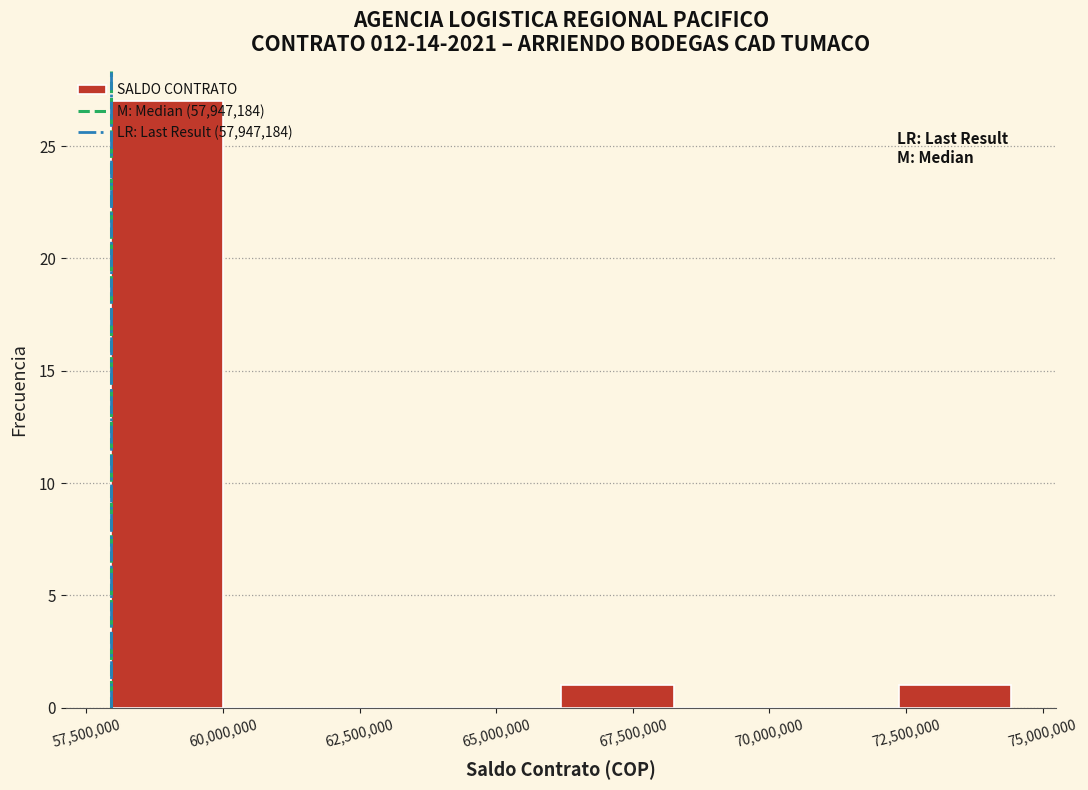

Reading left to right, list every bar in this chart as the range it spans on the x-axis followed by its height. Neither the bar edges nor the heights are printed on the chart, so give them approximately, as read against the axes.

58000000 to 60000000: 27
60000000 to 62000000: 0
62000000 to 64000000: 0
64000000 to 66000000: 0
66000000 to 68000000: 1
68000000 to 70500000: 0
70500000 to 72500000: 0
72500000 to 74500000: 1